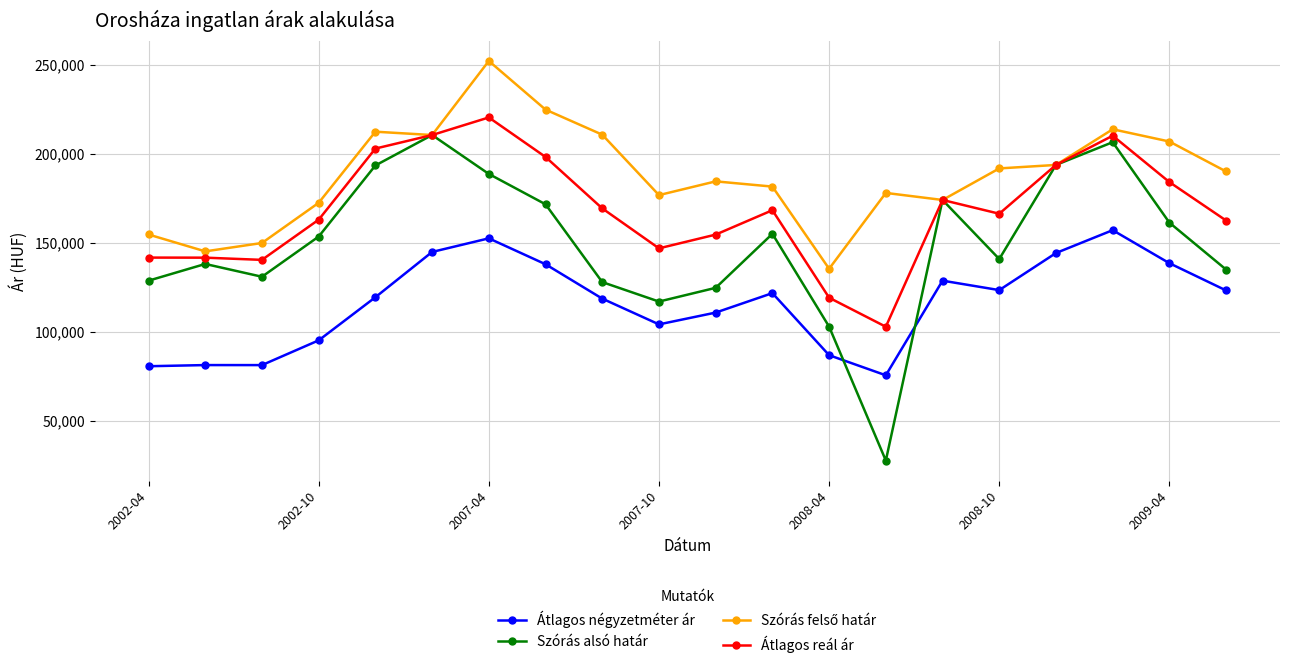

Which series has the widest spread of values?

Szórás alsó határ